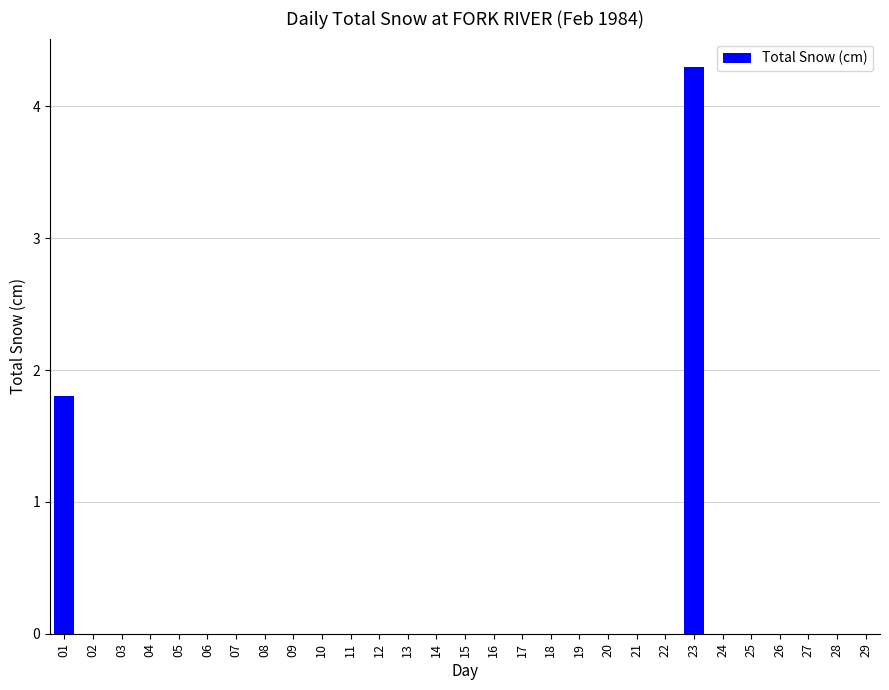

Are the bars horizontal?

No